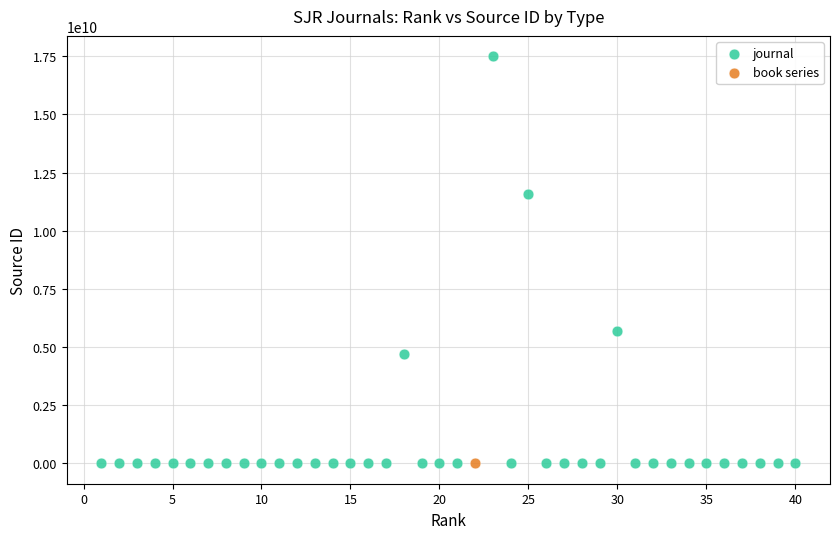

What are all the series names shown in the legend?

journal, book series